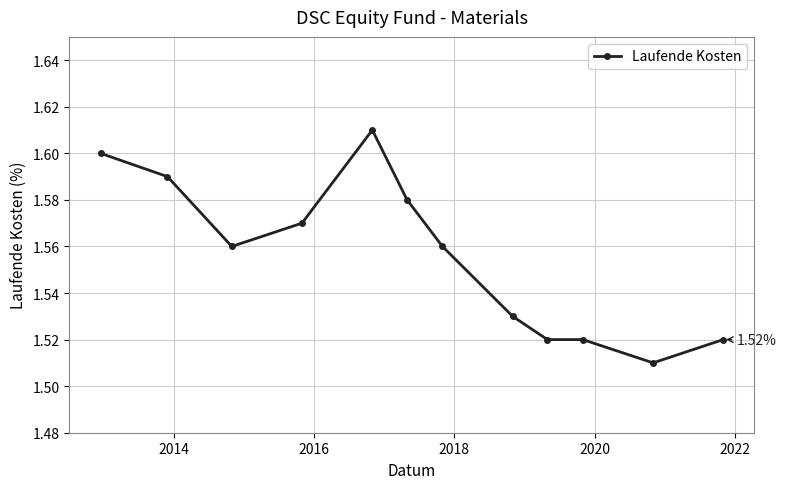

True or false: the data has more than 0 interior local peaks.

True